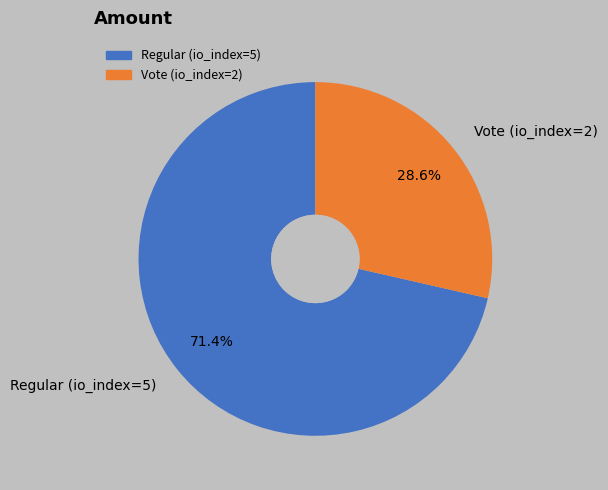

What percentage is the Vote (io_index=2) slice, to the nearest percent?

29%